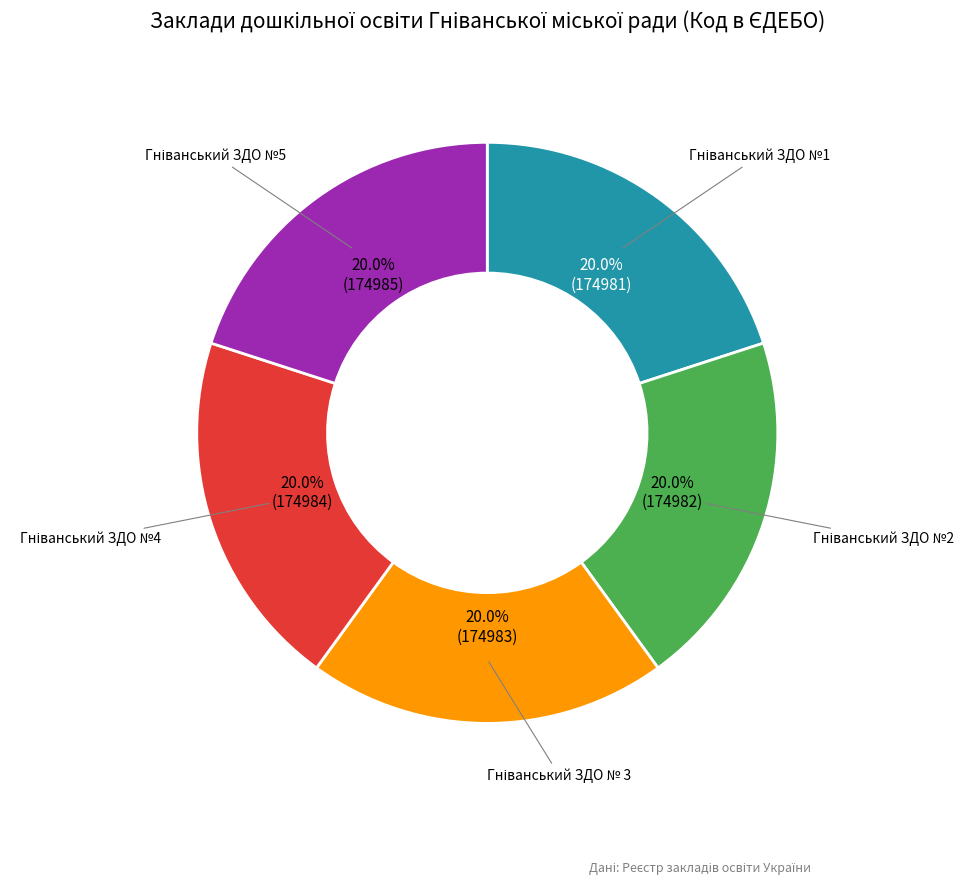

Is there any slice that represents more than half of the pie?

No